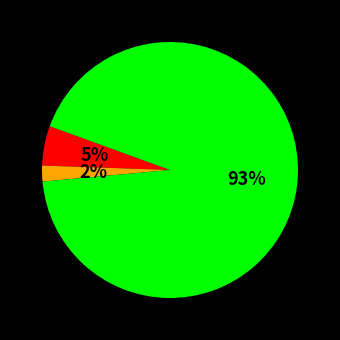

To the nearest percent, what is the difference between the largest and smallest slice percentages?

91%